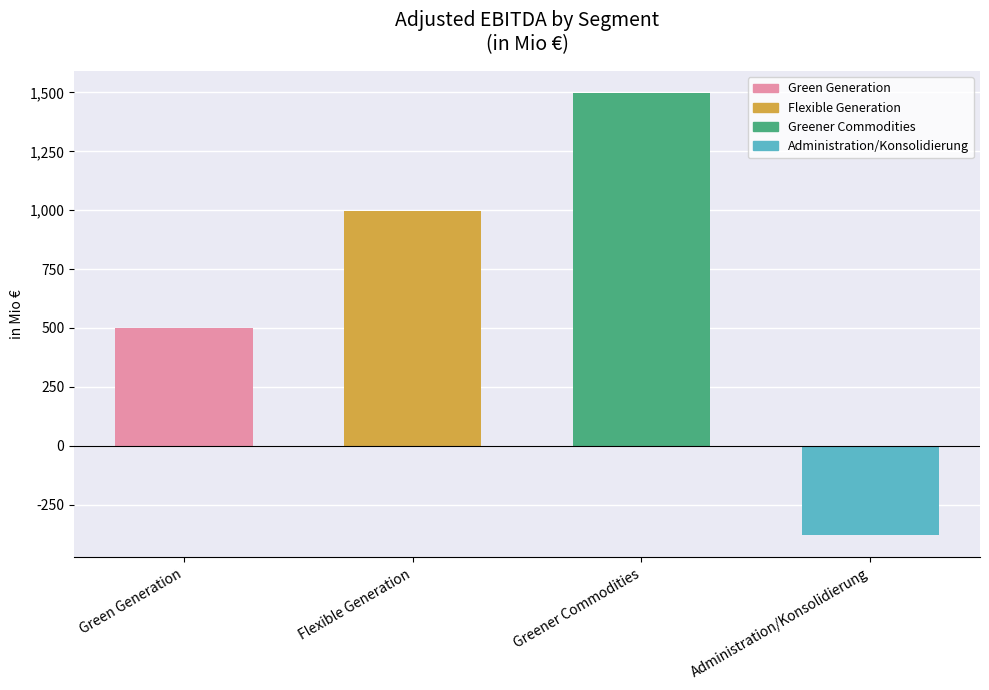

What position from the right is Administration/Konsolidierung?

1